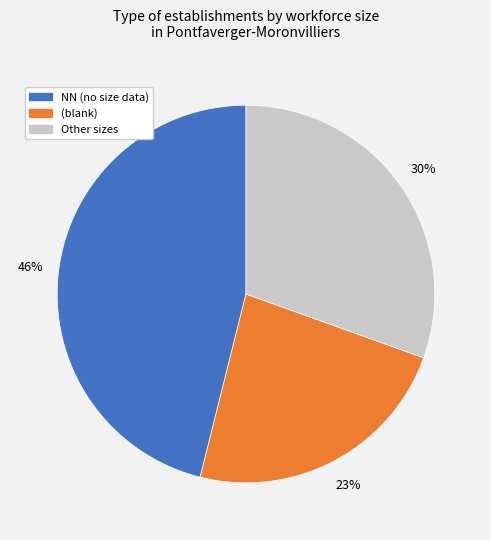

Is there any slice that represents more than half of the pie?

No